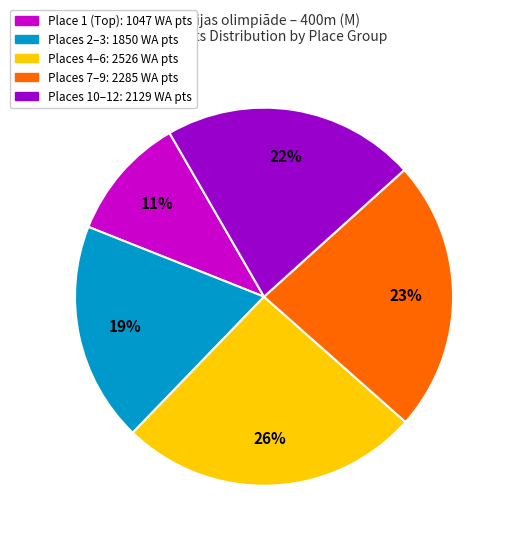

To the nearest percent, what is the difference between the largest and smallest slice percentages?

15%